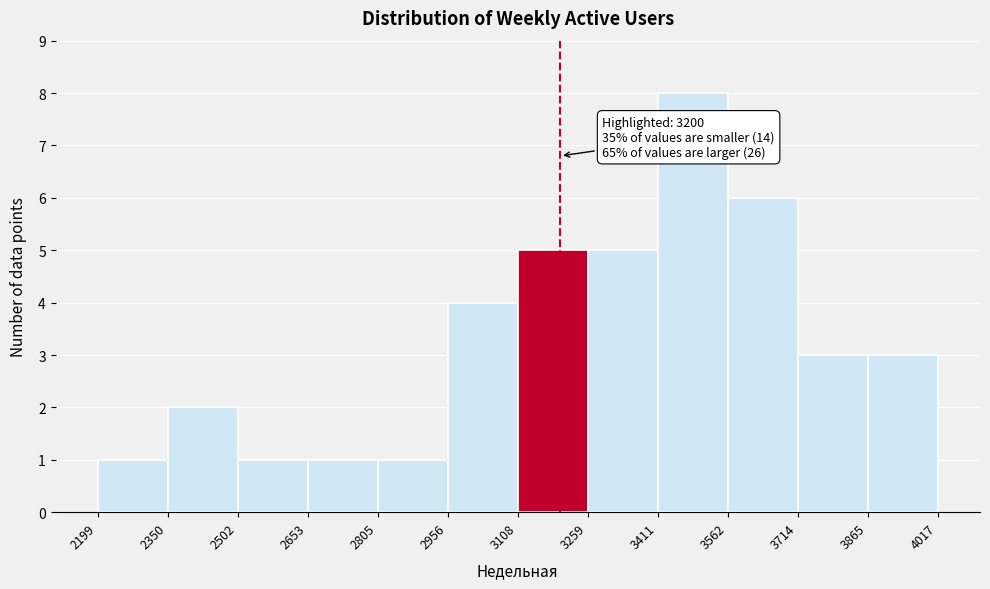

Over which range of the x-axis is the bar tallest?

3411 to 3562